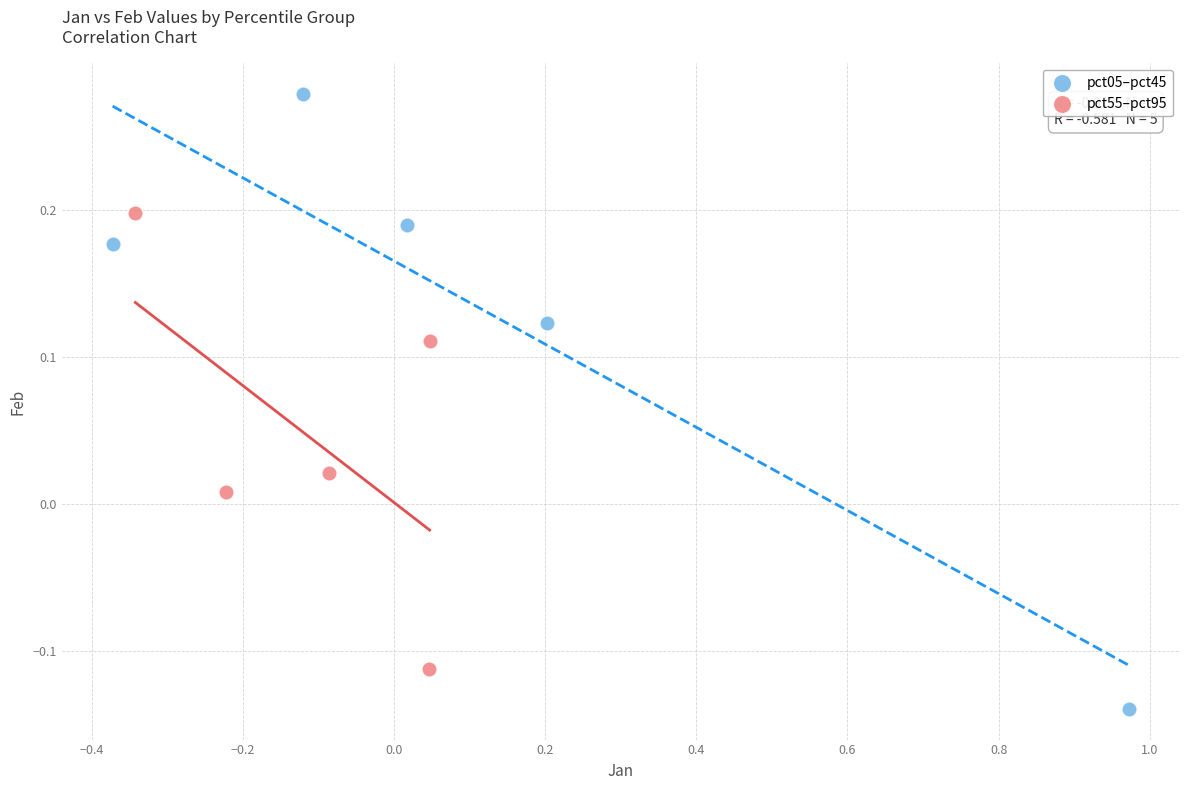

Which series has the widest spread of Y values?

pct05–pct45